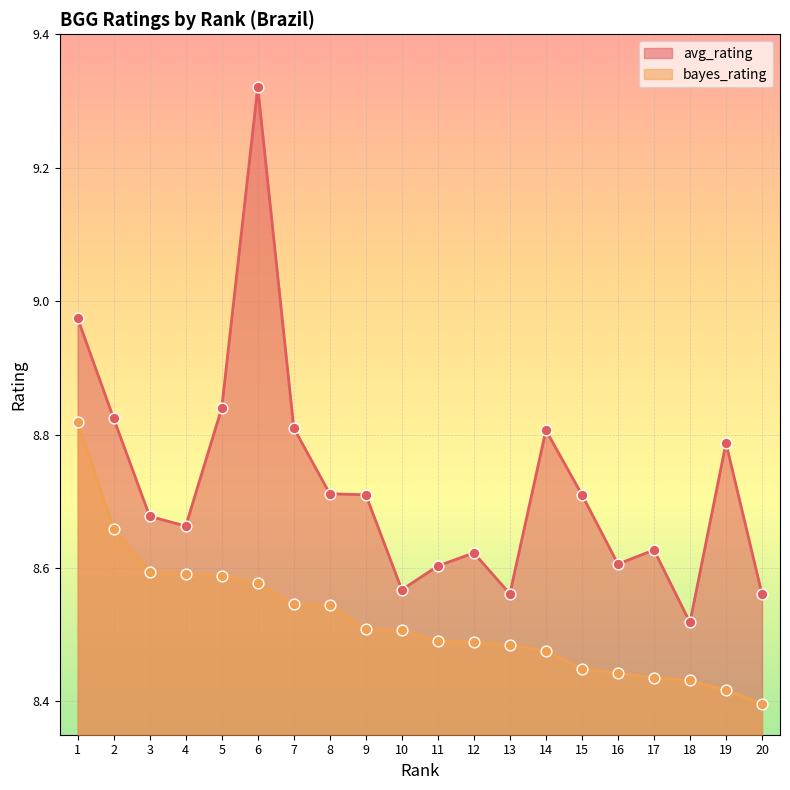

Which series reaches the maximum Y coordinate?

avg_rating